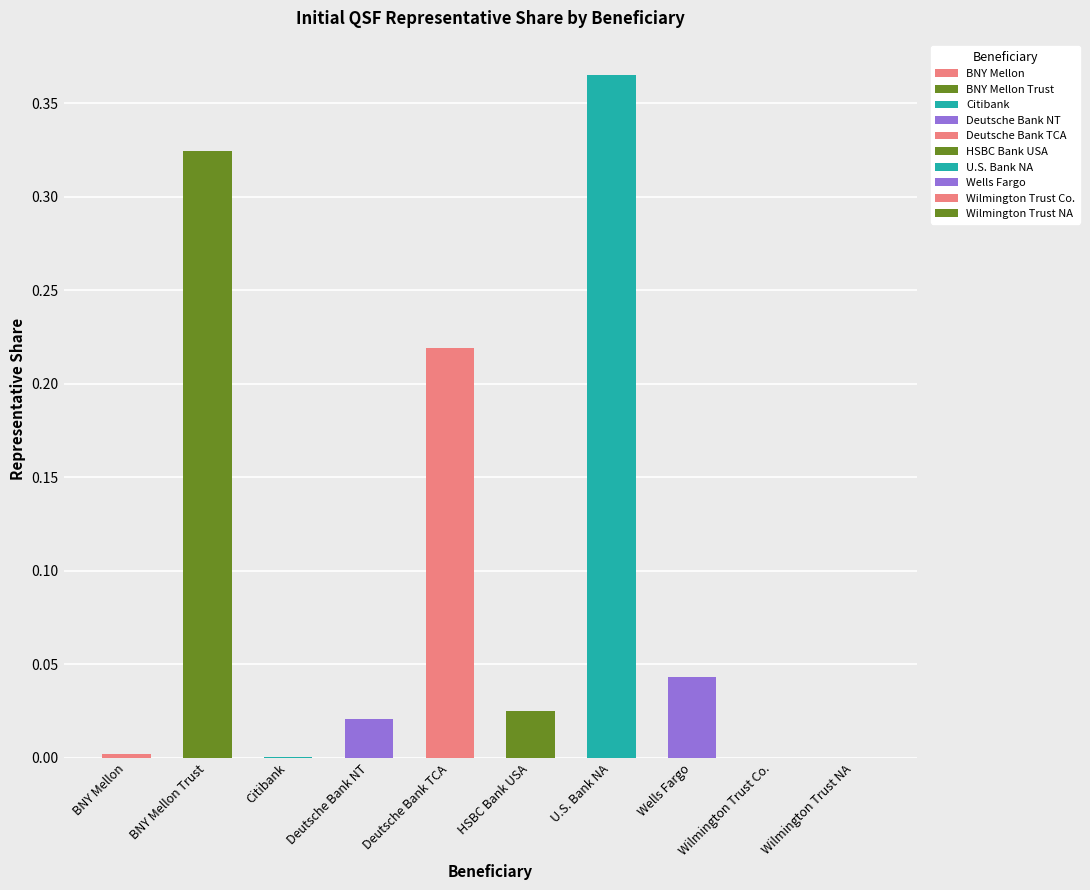

Are the bars grouped side by side (vs. stacked)?

No